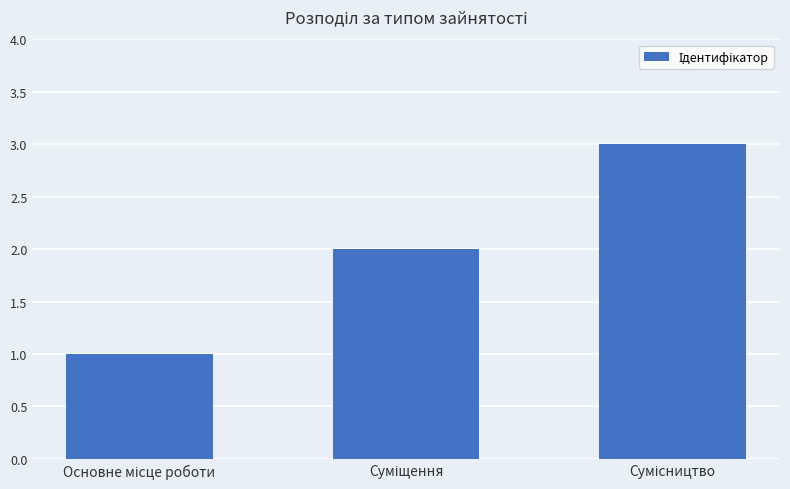

Reading right to left, list all the values displayed in this chart.

3	2	1